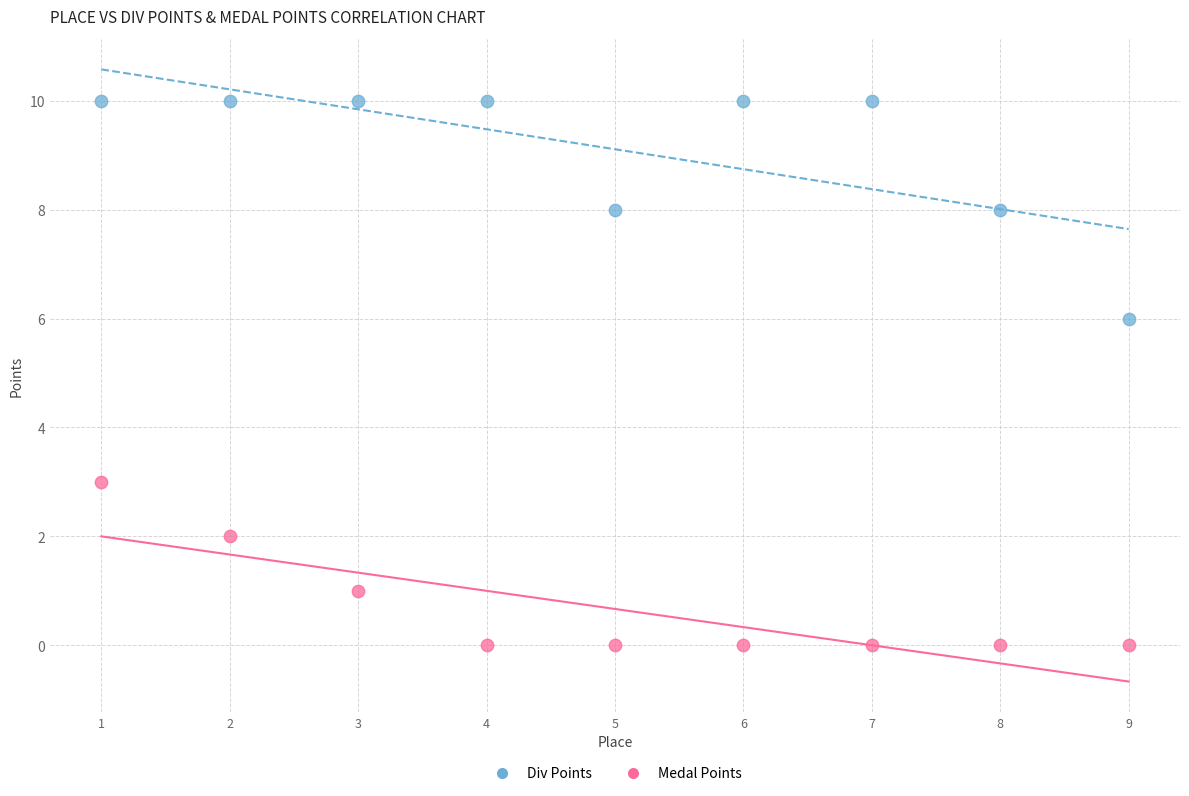

Which series contains the lowest Y value?

Medal Points